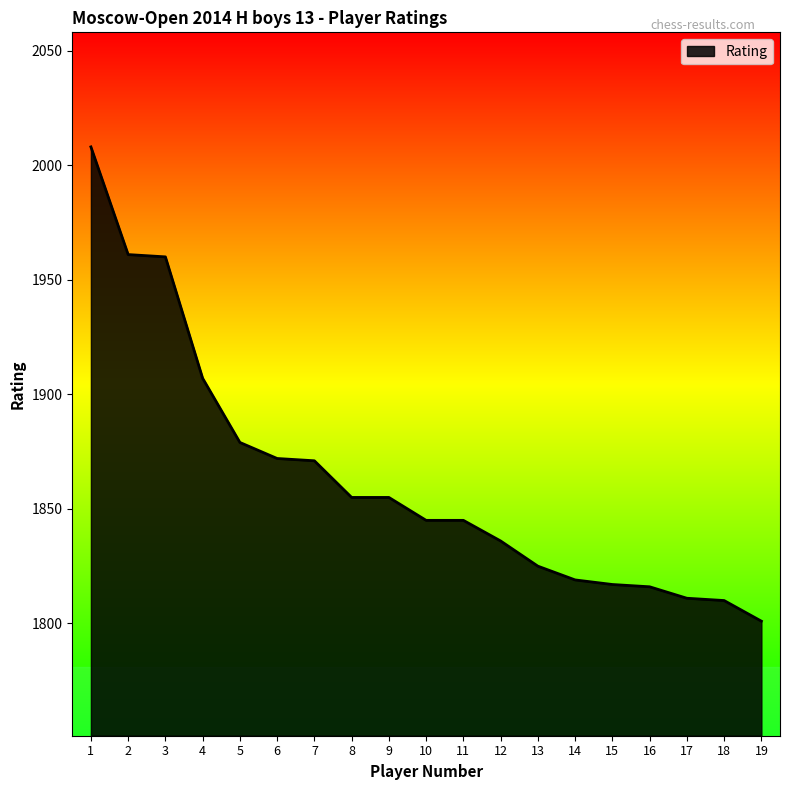

What is the maximum value shown in the chart?

2008